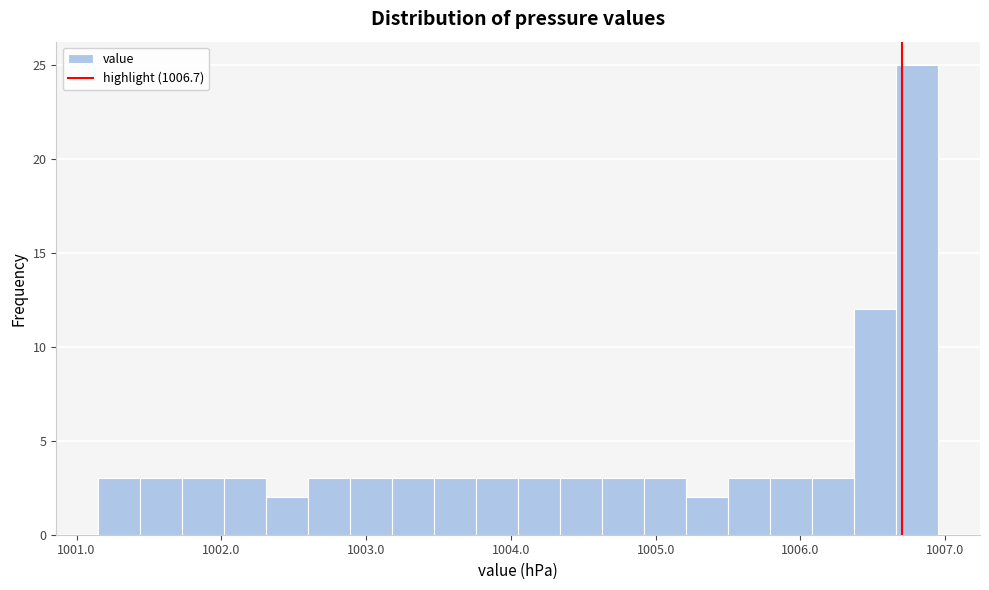

Read against the x-axis, roughly where is the centre of the tallest bar?

1006.8